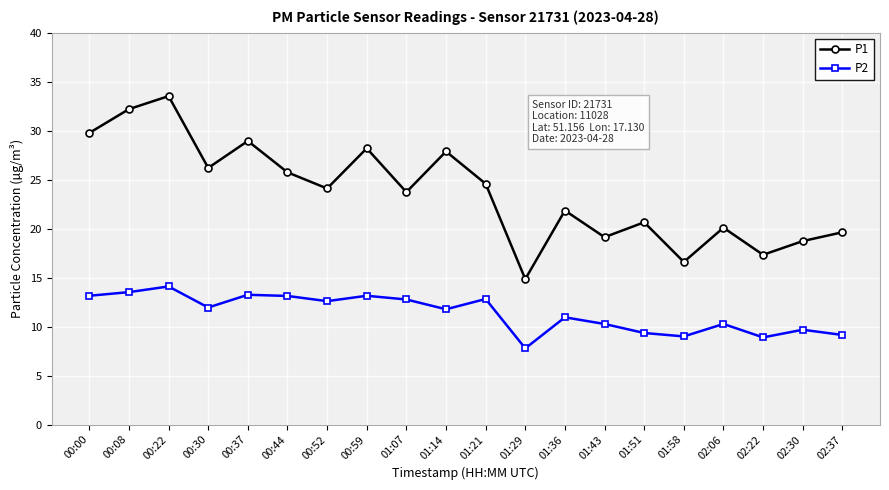

Is this an area chart (filled region under the line)?

No